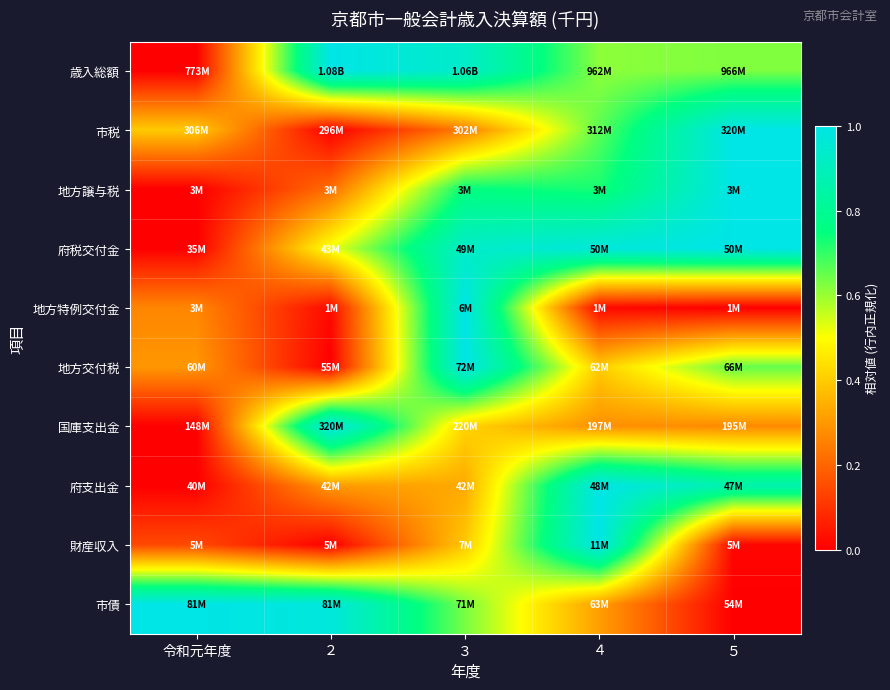

What is the difference between the highest and lowest values at ２?

1.0